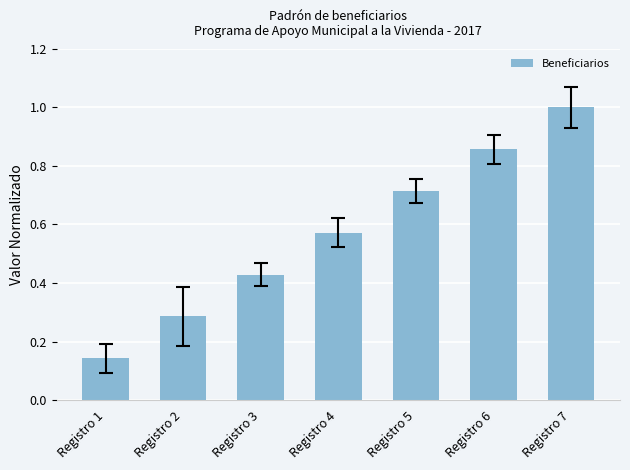

Which label corresponds to the largest value in the chart?

Registro 7